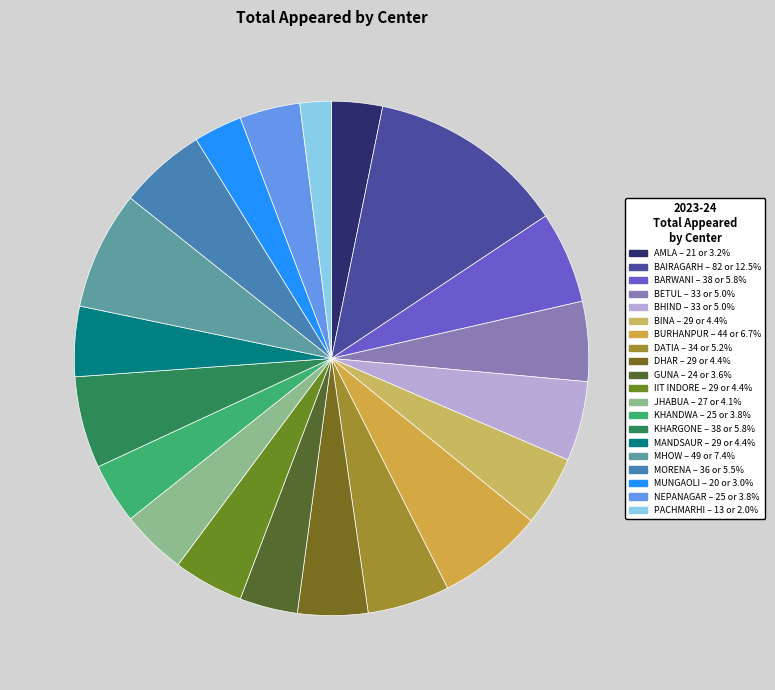

How many slices are in this pie chart?

20